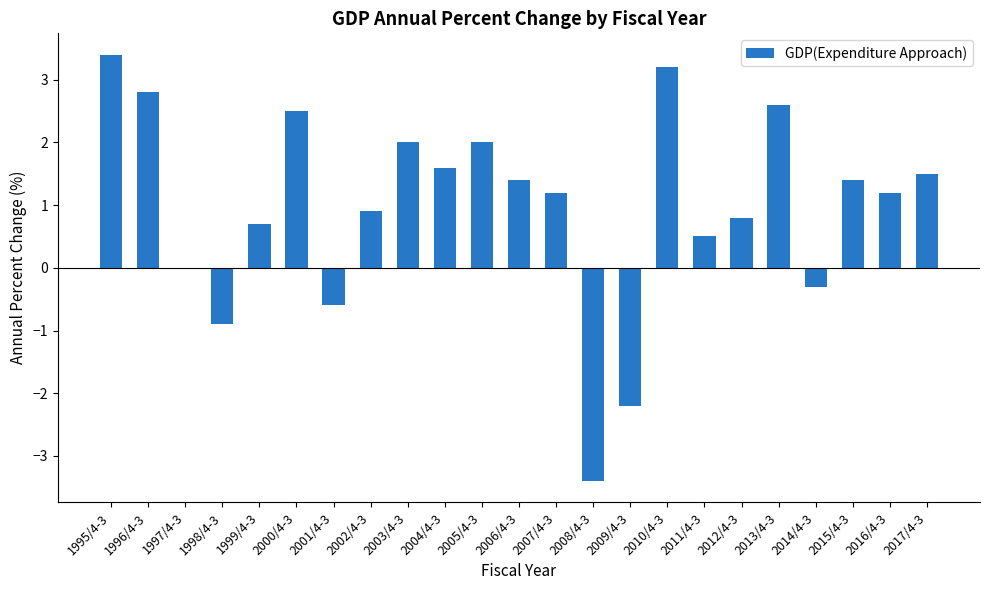

Which category has the highest value across all series?

1995/4-3